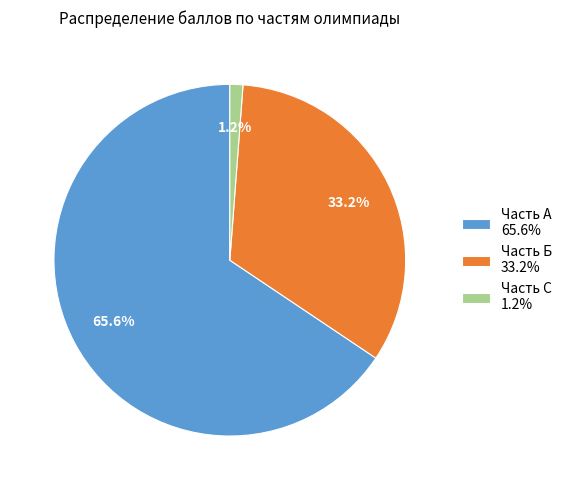

Does Часть С 1.2% represent more than half of the total?

No